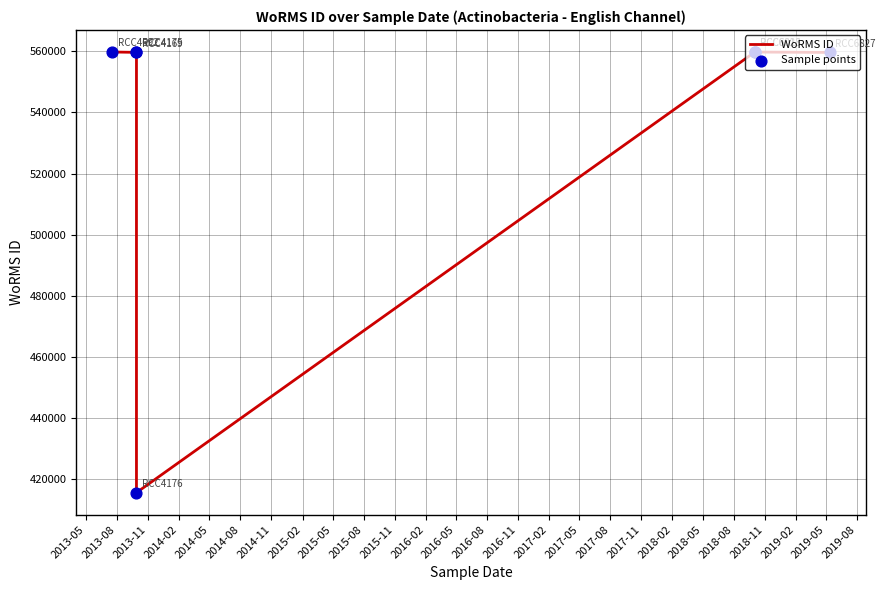

What are all the series names shown in the legend?

WoRMS ID, Sample points